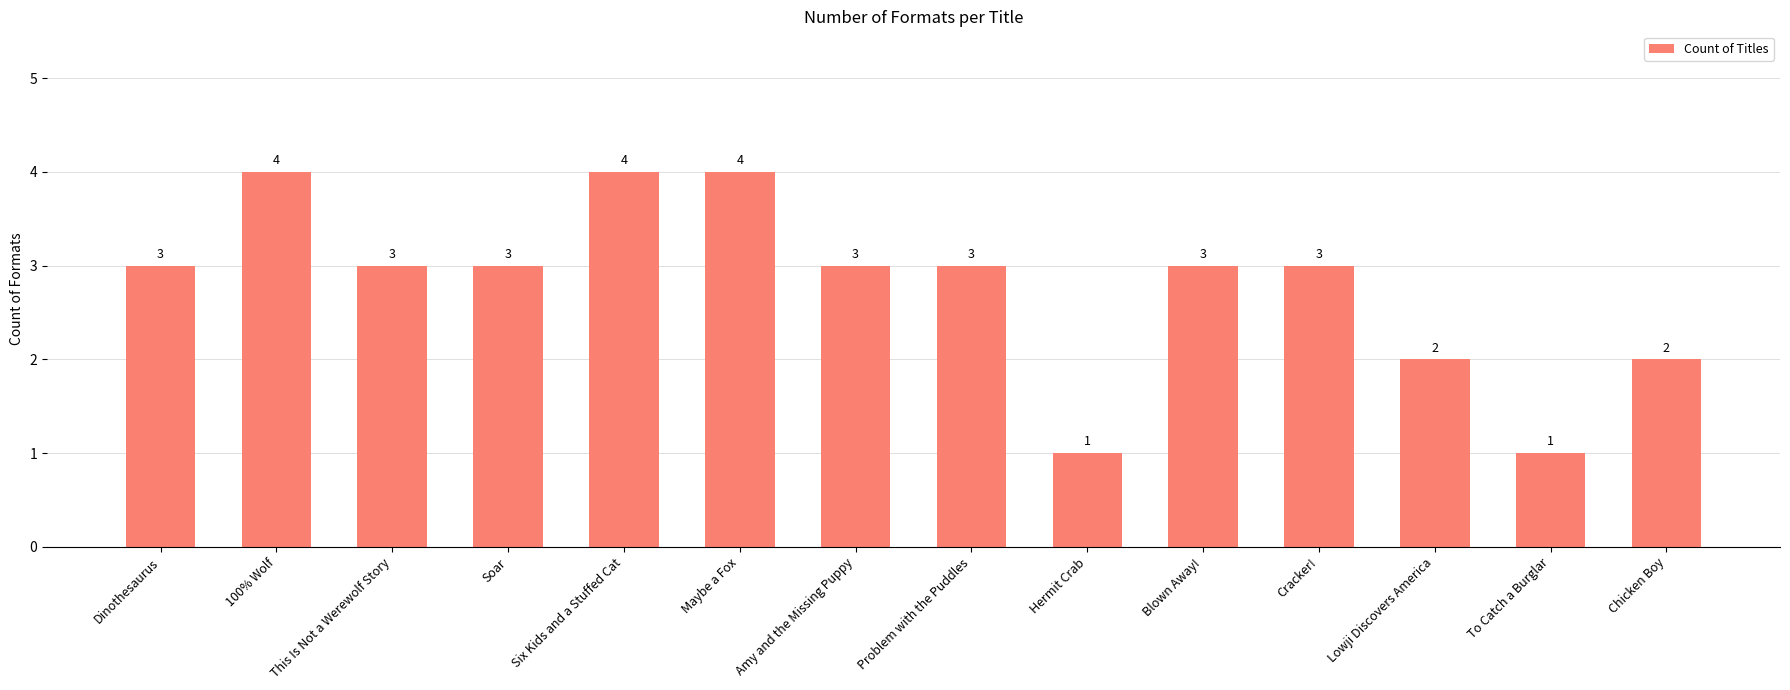

Is it true that the value at Six Kids and a Stuffed Cat is 4?

True